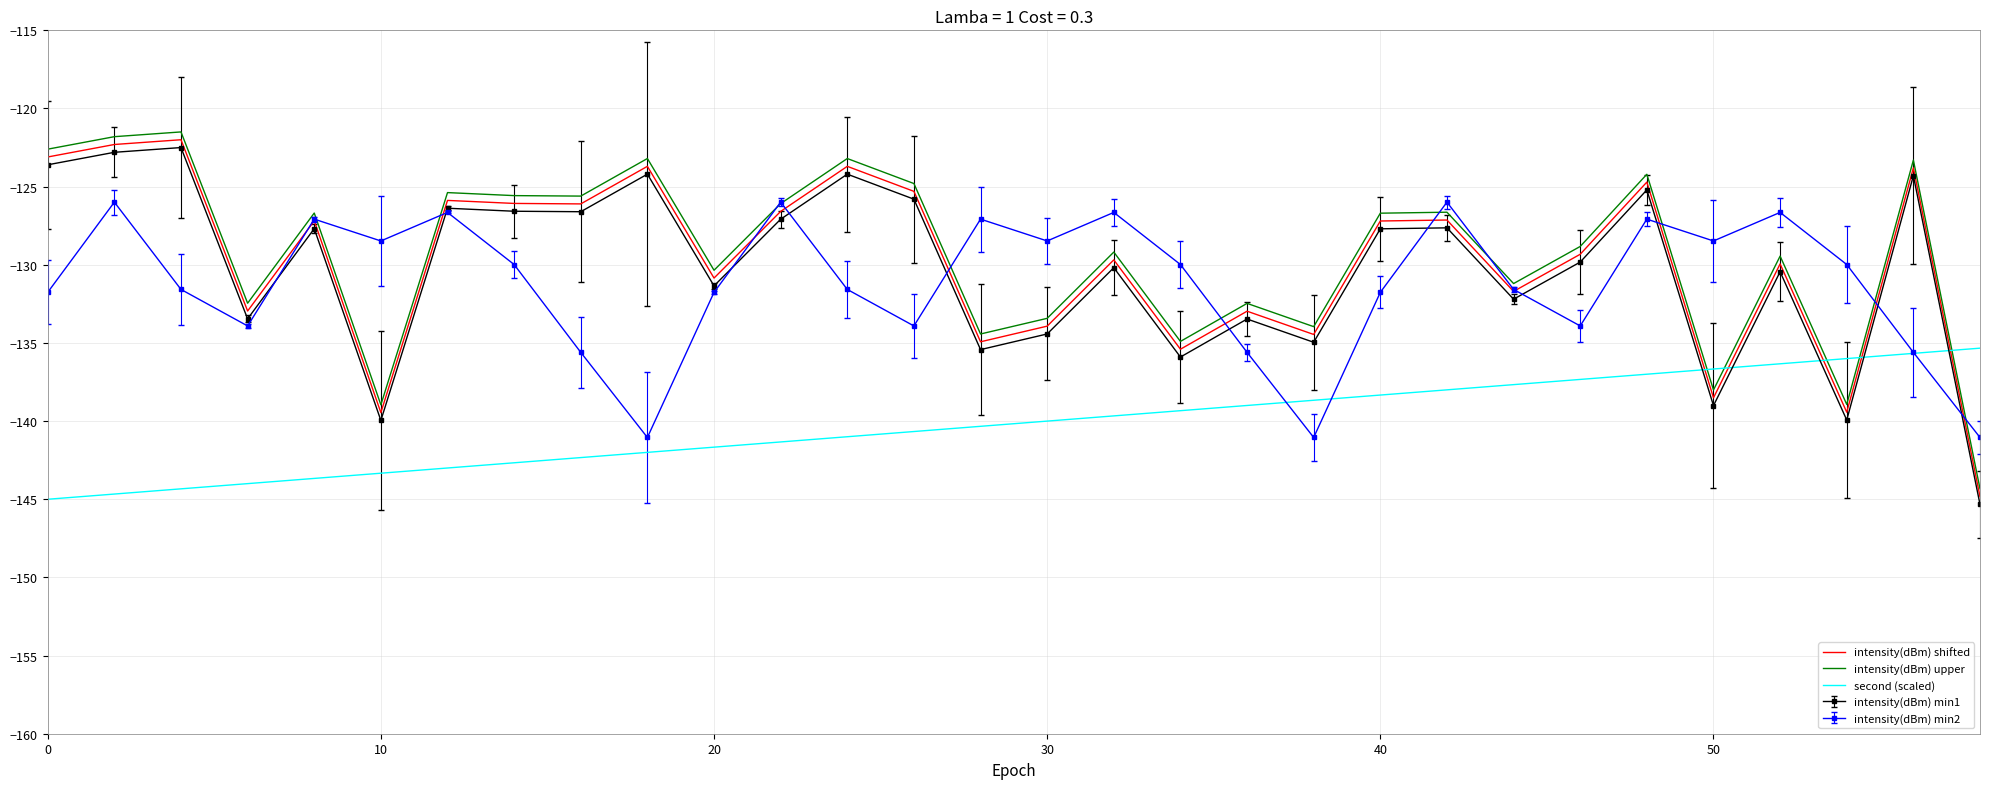

What is the minimum value for intensity(dBm) min2?

-141.0